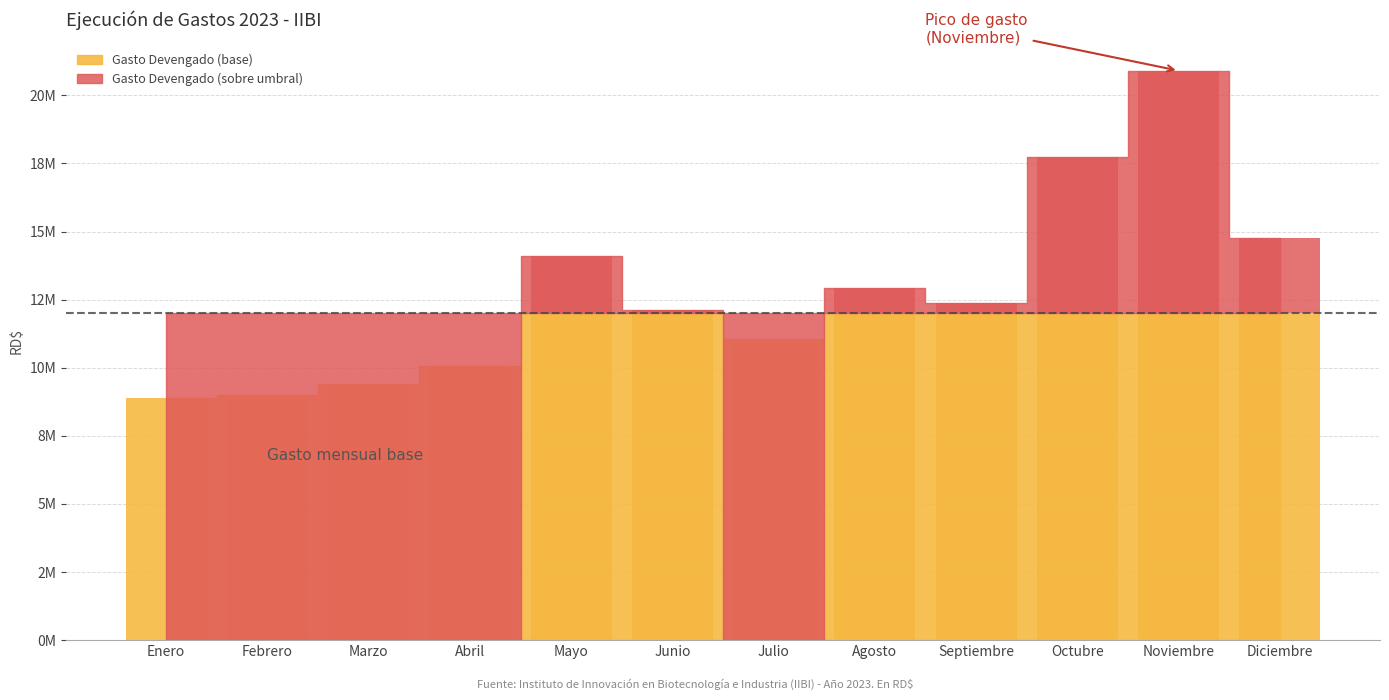

The chart shows a value of 5010885.4 at Febrero. True or false?

False